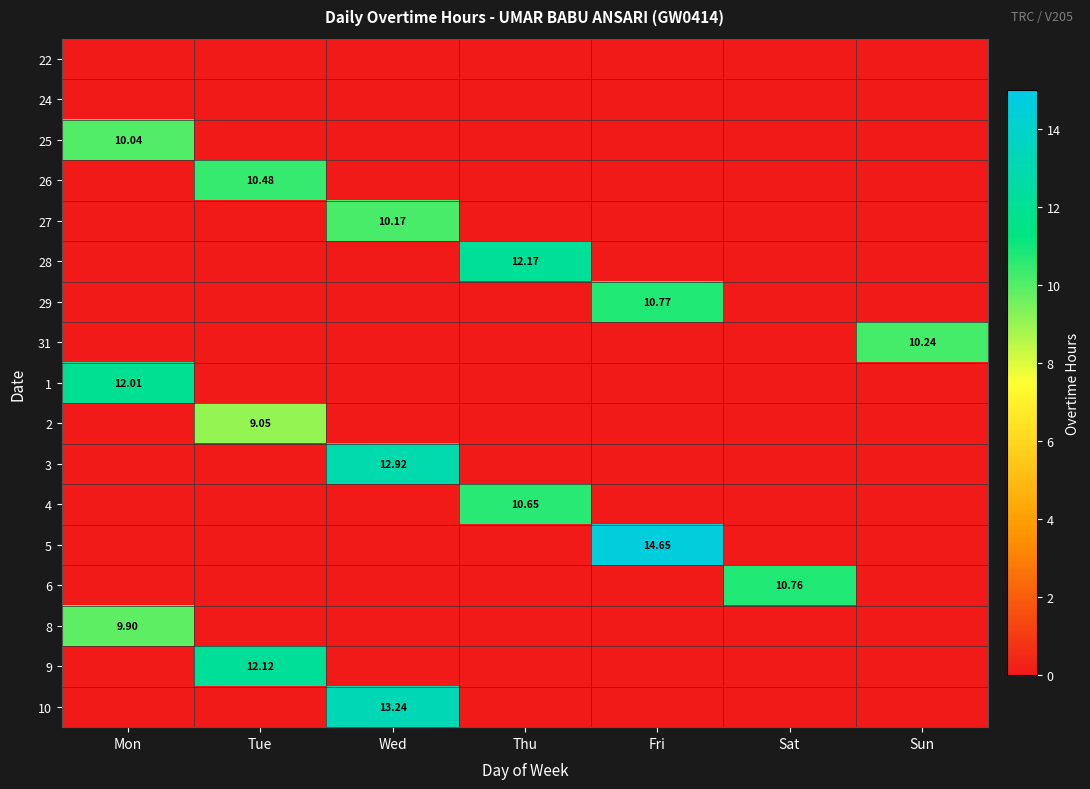

Between Tue and Sat, which is larger?

Tue